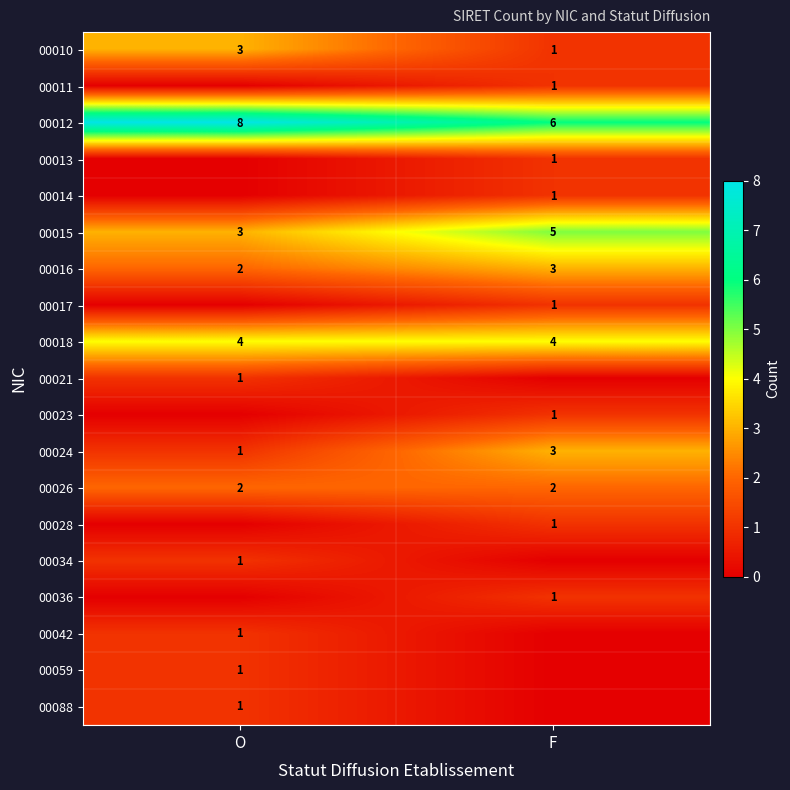

What is the lowest value of the 00012 series?

6